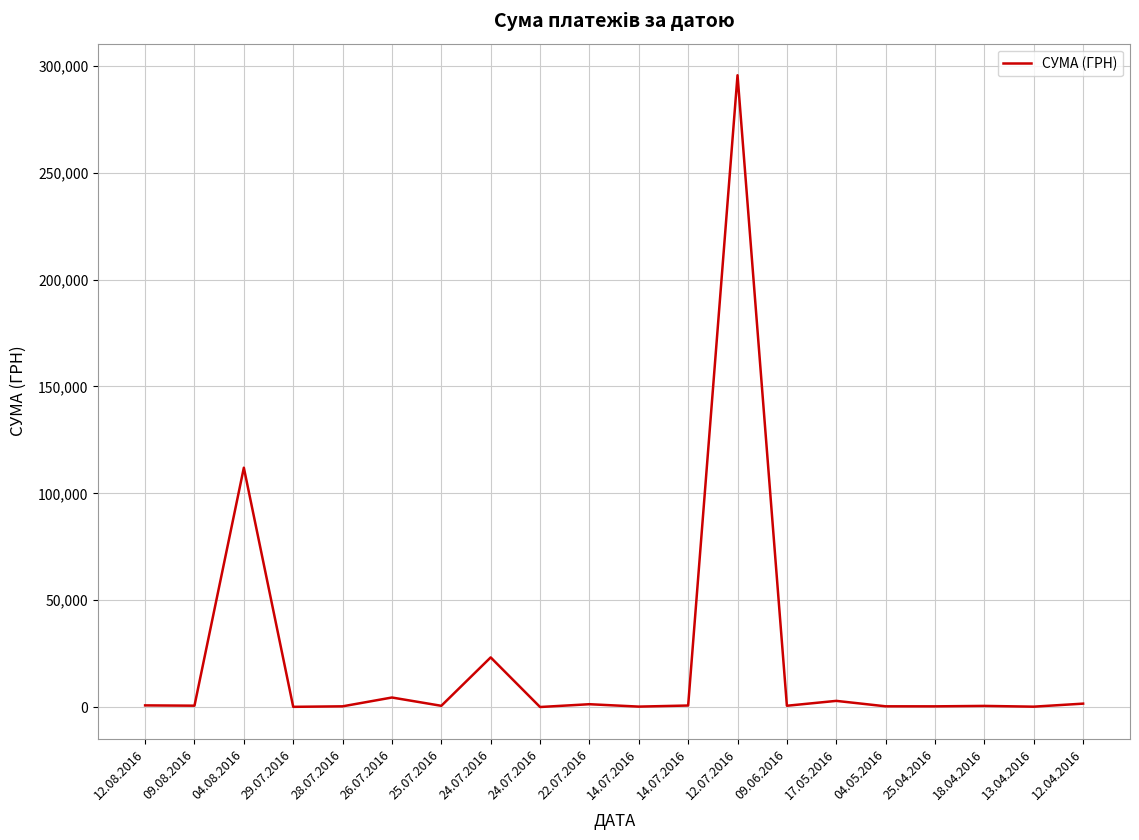

How many lines are shown in the chart?

1